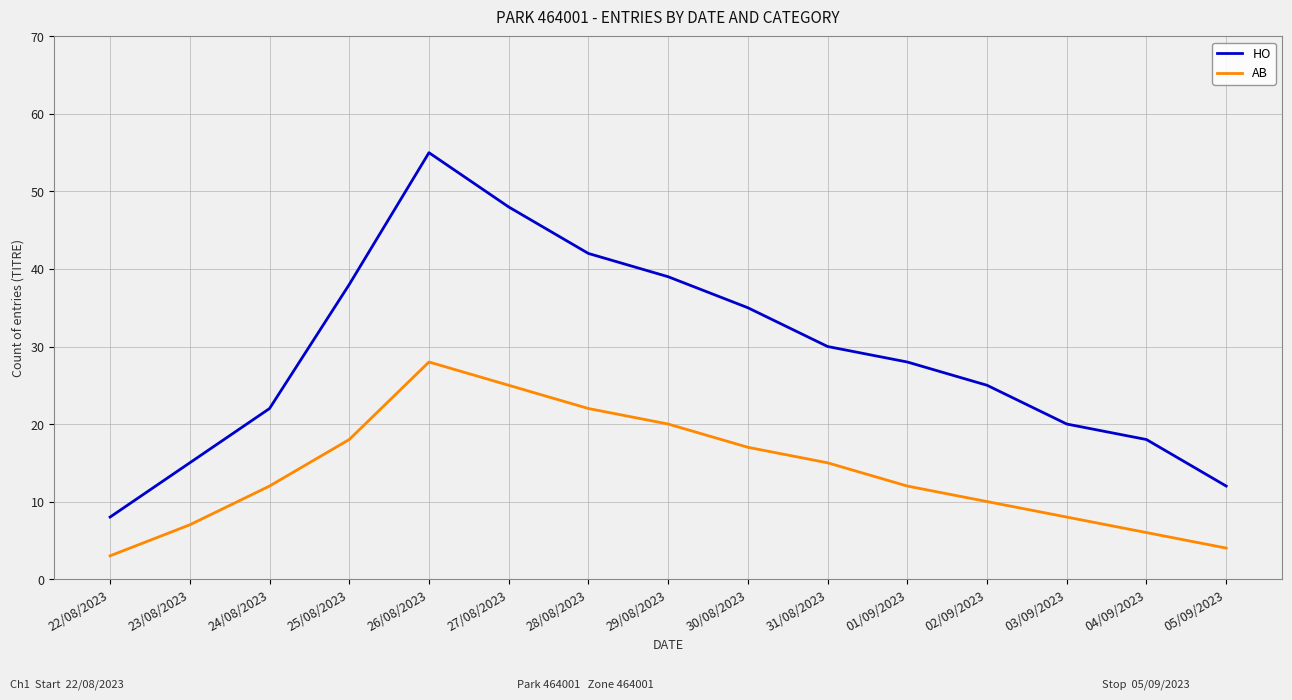

True or false: AB has more than 1 points higher than both neighbors.

False